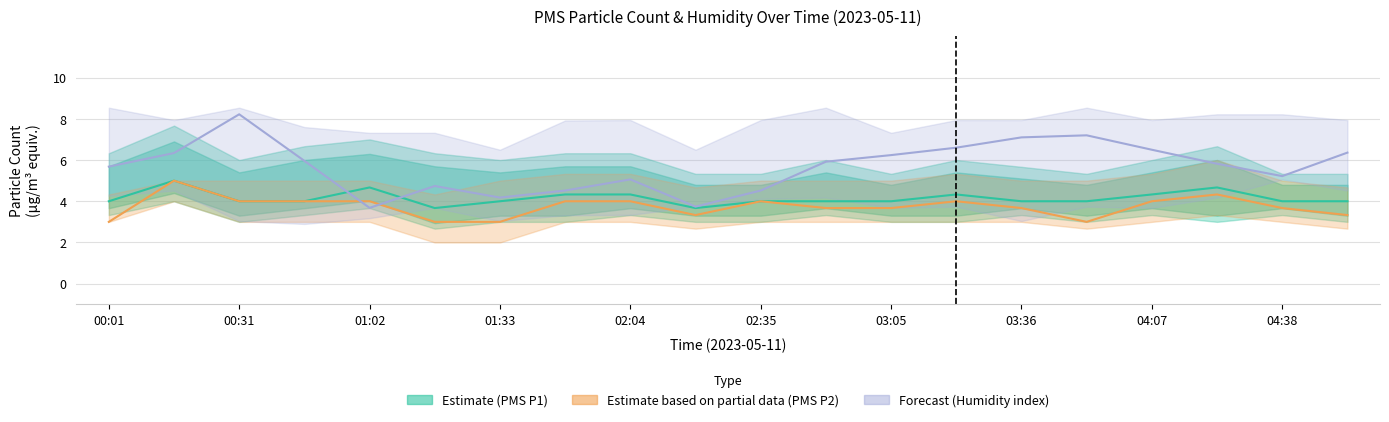

Is the value of Forecast (Humidity index) at 03:05 greater than the value of Estimate (PMS P1) at 01:33?

Yes